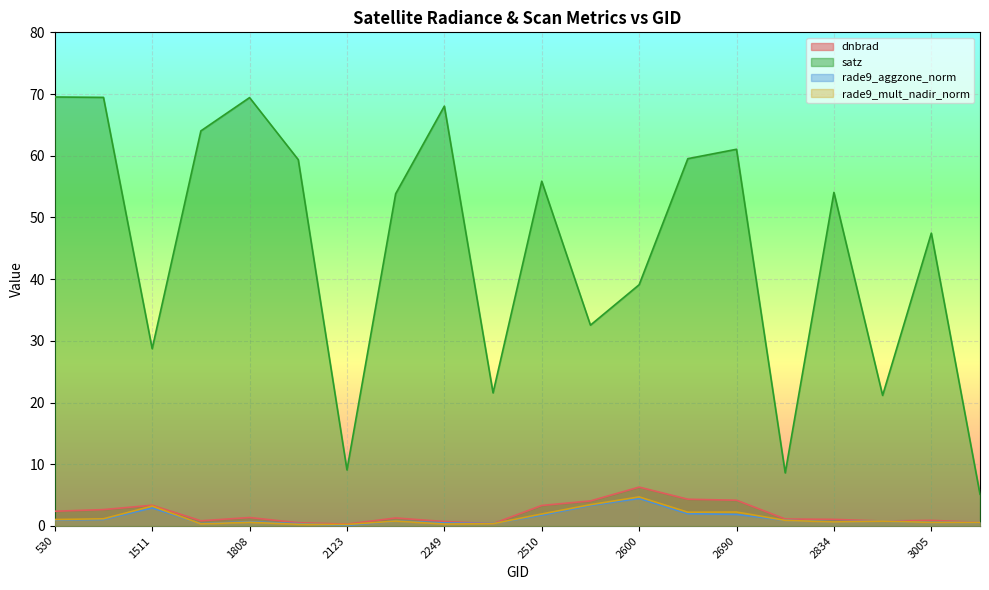

At which category is the sum across all series the highest?

102501